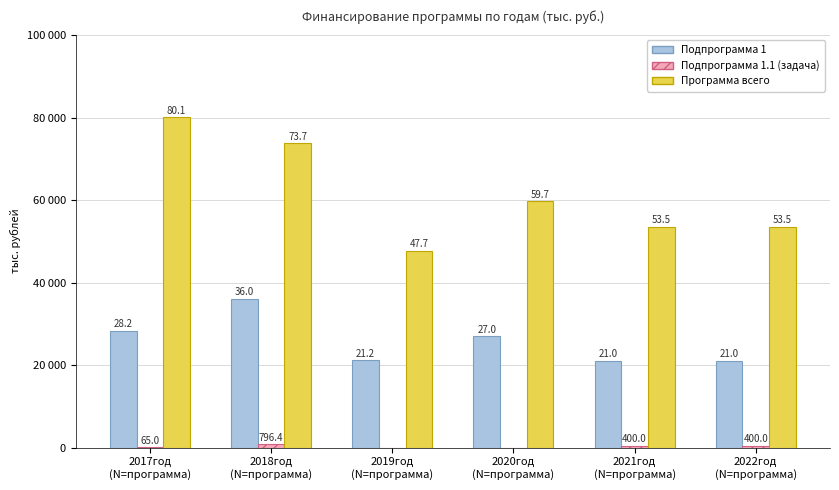

Are the bars grouped side by side (vs. stacked)?

Yes